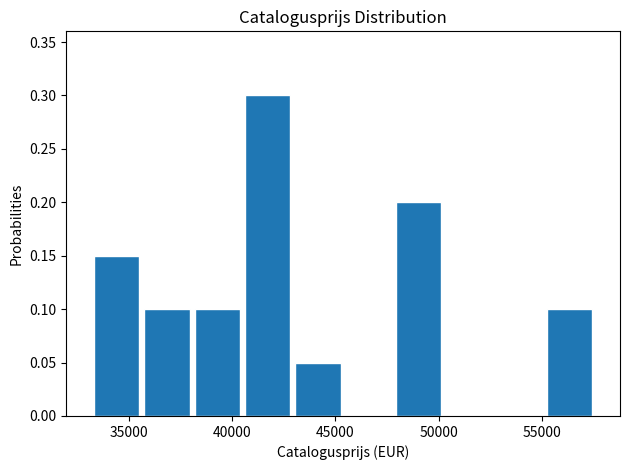

Reading left to right, list every bar in this chart as the range it spans on the x-axis followed by its height. Neither the bar edges nor the heights are printed on the chart, so give them approximately, as read against the axes.

33000 to 35500: 0.15
35500 to 38000: 0.10
38000 to 40500: 0.10
40500 to 43000: 0.30
43000 to 45500: 0.05
45500 to 48000: 0
48000 to 50500: 0.20
50500 to 52500: 0
52500 to 55000: 0
55000 to 57500: 0.10